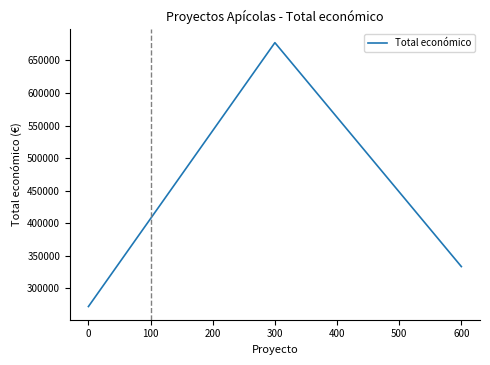

Count the number of data series in this chart.

1